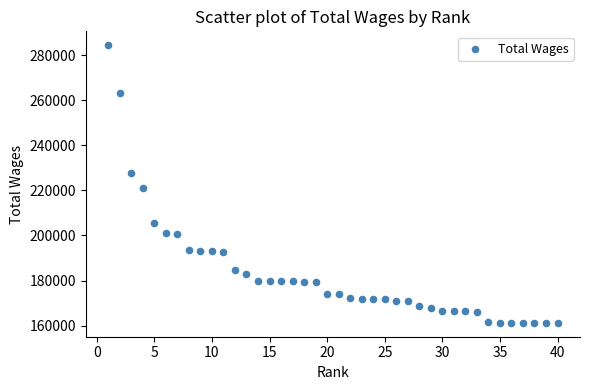

What Y value in the scatter plot is closest to 222812?

220997